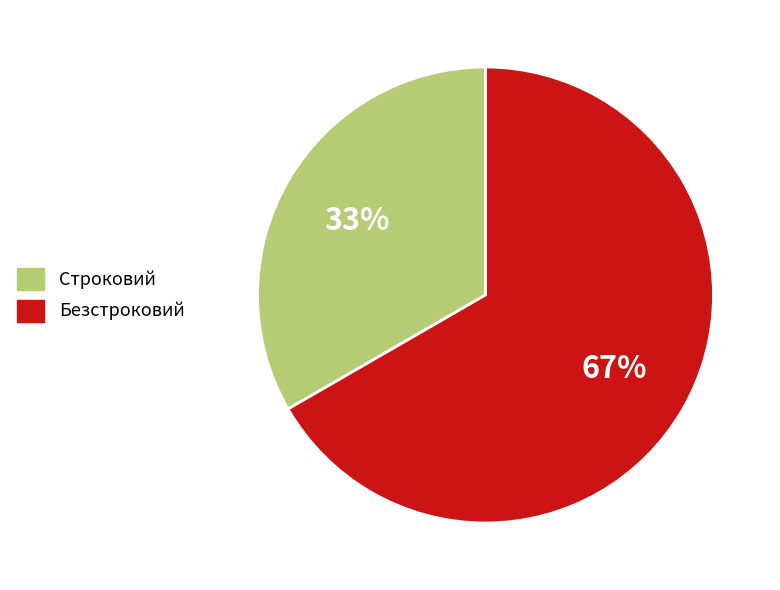

To the nearest percent, what is the average slice percentage?

50%